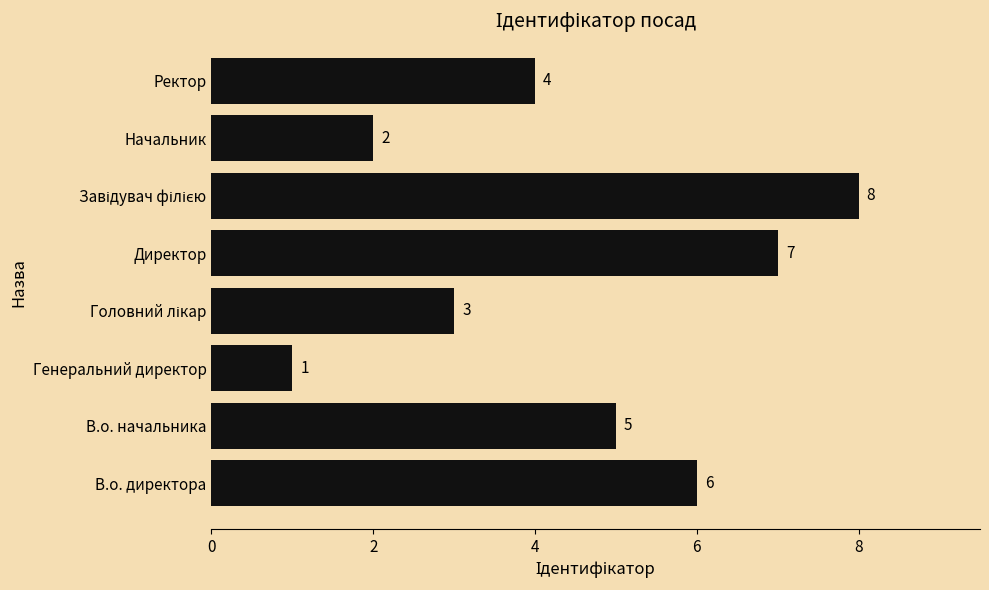

What is the sum of all values?

36